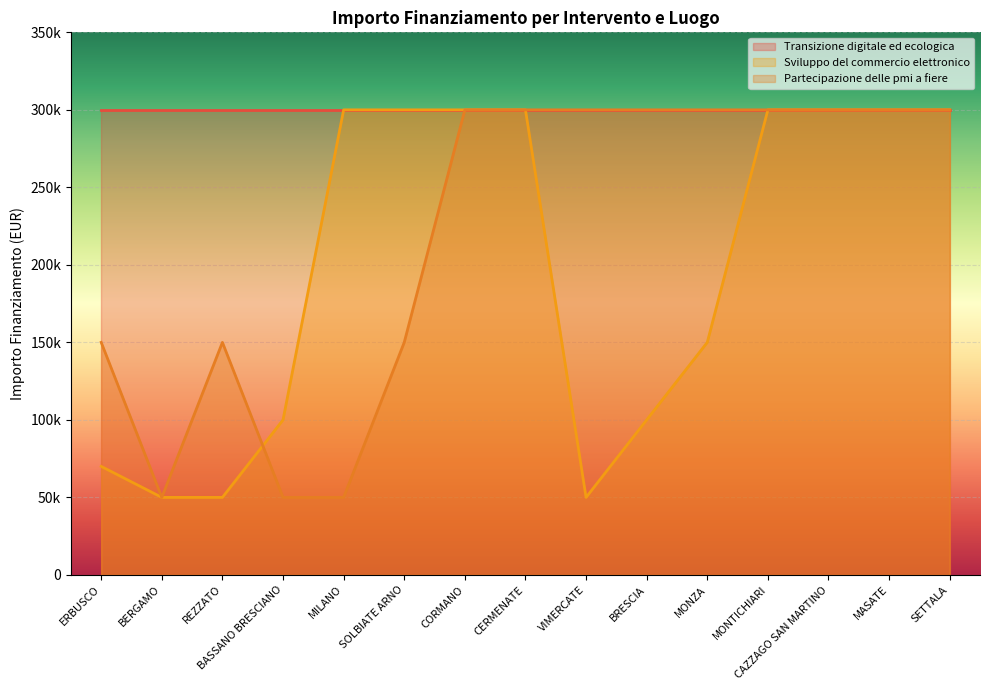

True or false: Sviluppo del commercio elettronico has a value of 300000 at CORMANO.

True